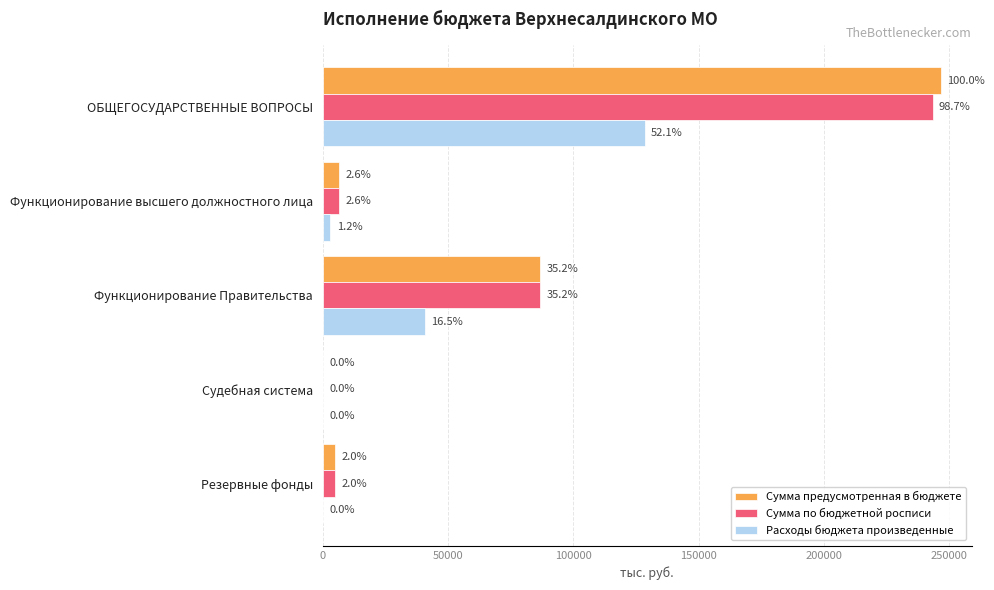

What are all the series names shown in the legend?

Сумма предусмотренная в бюджете, Сумма по бюджетной росписи, Расходы бюджета произведенные